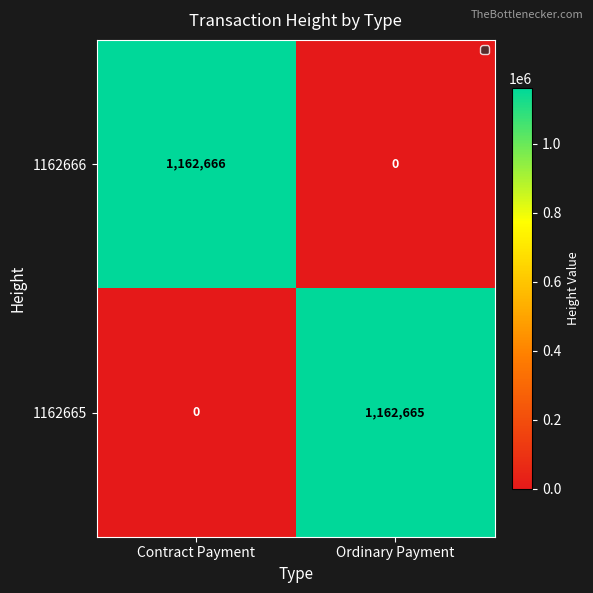

The value of 1162666 at Ordinary Payment is 410606. True or false?

False